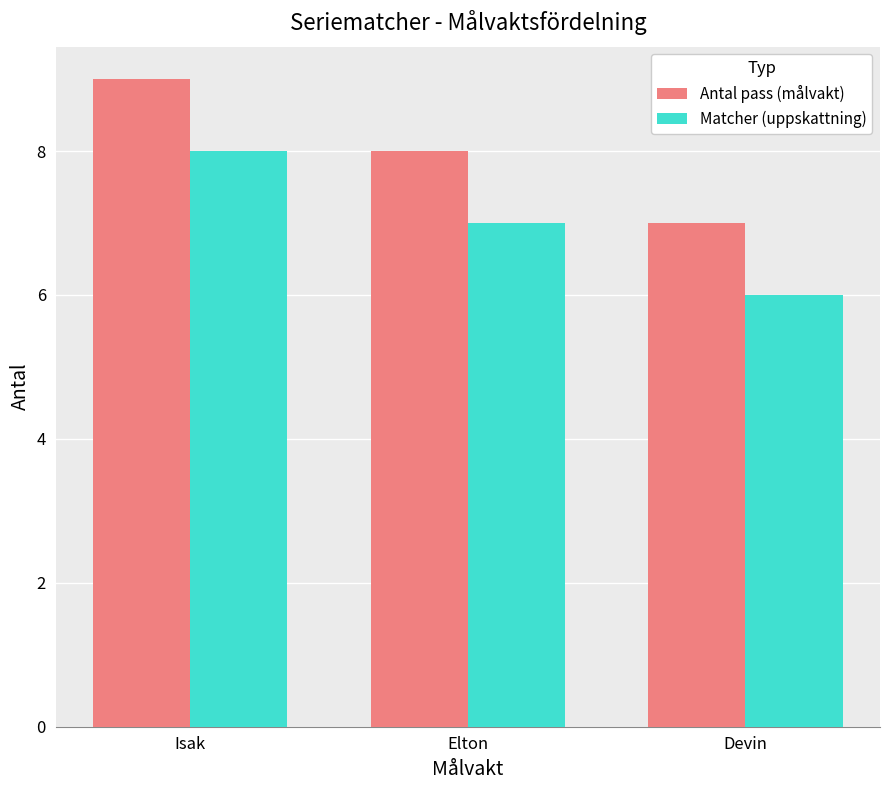

What is the sum of the Antal pass (målvakt) values at Elton and Devin?

15